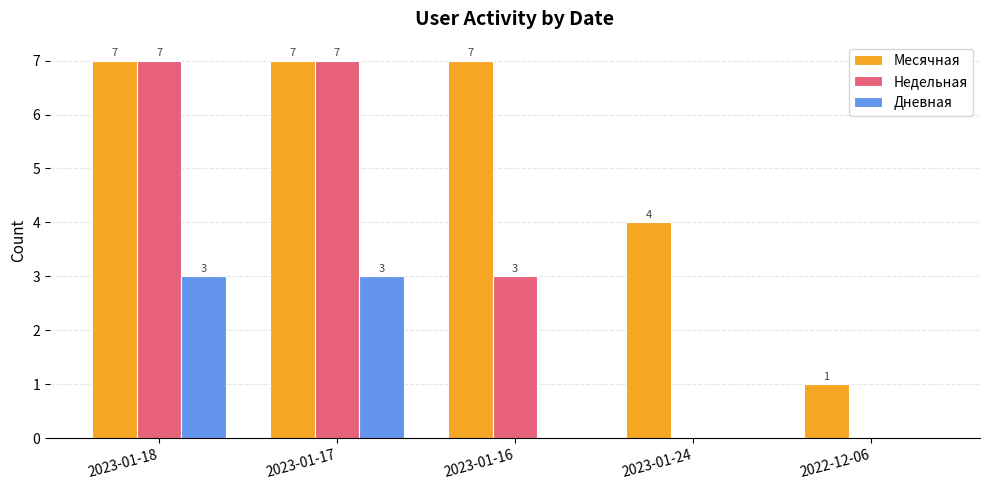

What is the spread (max minus min) of values at 2022-12-06?

1